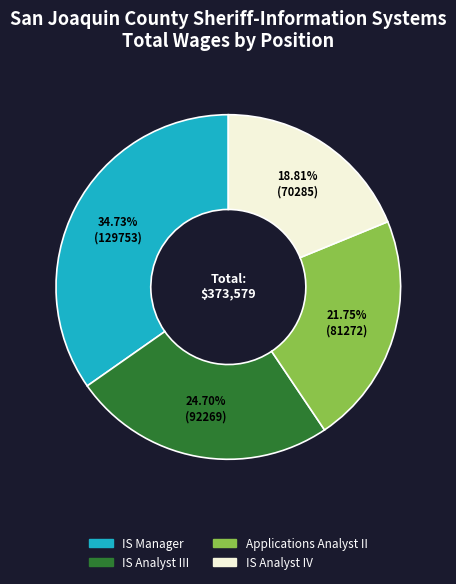

Is there any slice that represents more than half of the pie?

No